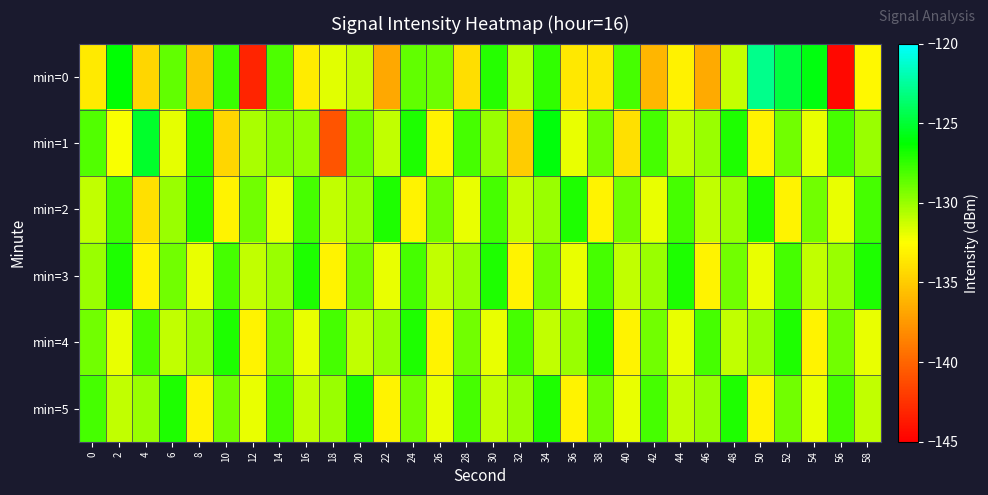

Rank the series by their maximum value, from highest to lowest.

min=0, min=1, min=2, min=3, min=4, min=5